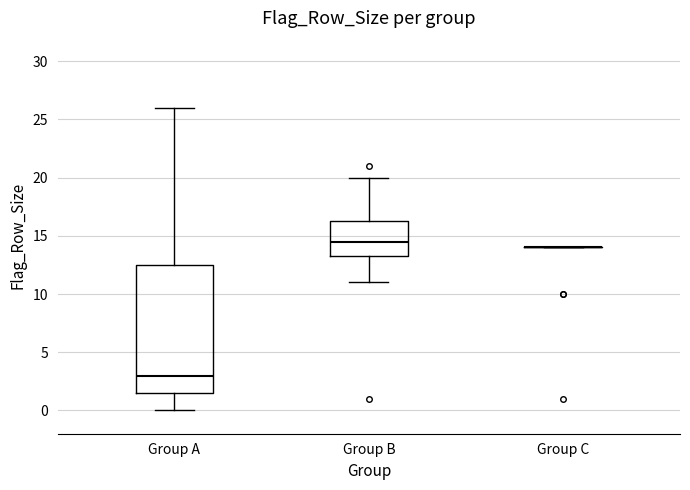

Reading left to right, read every box against the y-axis: the position of its median line, the range the box covers, and the ends of its whiskers. The values are not printed on the chart, so give them approximately, as read against the axis.

Group A: median 3.0, box 1.5 to 12.5, whiskers 0.0 to 26.0
Group B: median 14.5, box 13.5 to 16.5, whiskers 11.0 to 20.0
Group C: box collapsed to a line at 14.0, whiskers 14.0 to 14.0